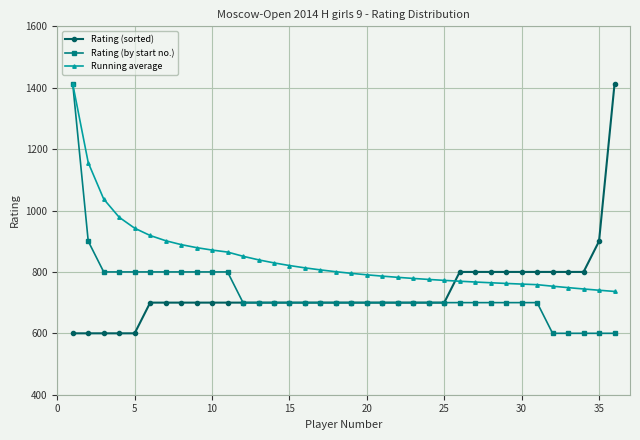

How many times do Running average and Rating (sorted) cross each other?

1